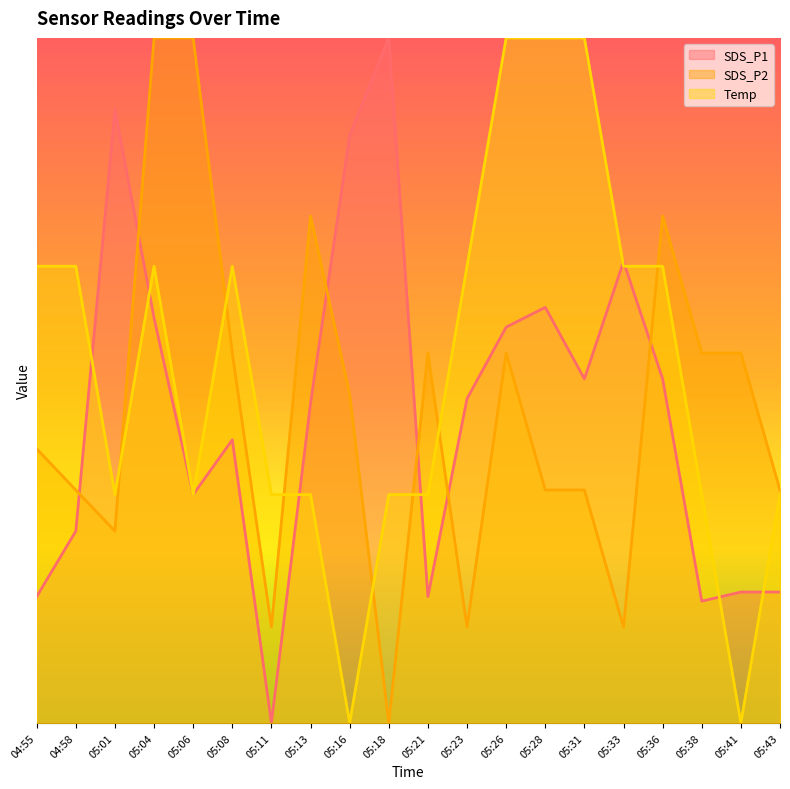

What are all the series names shown in the legend?

SDS_P1, SDS_P2, Temp